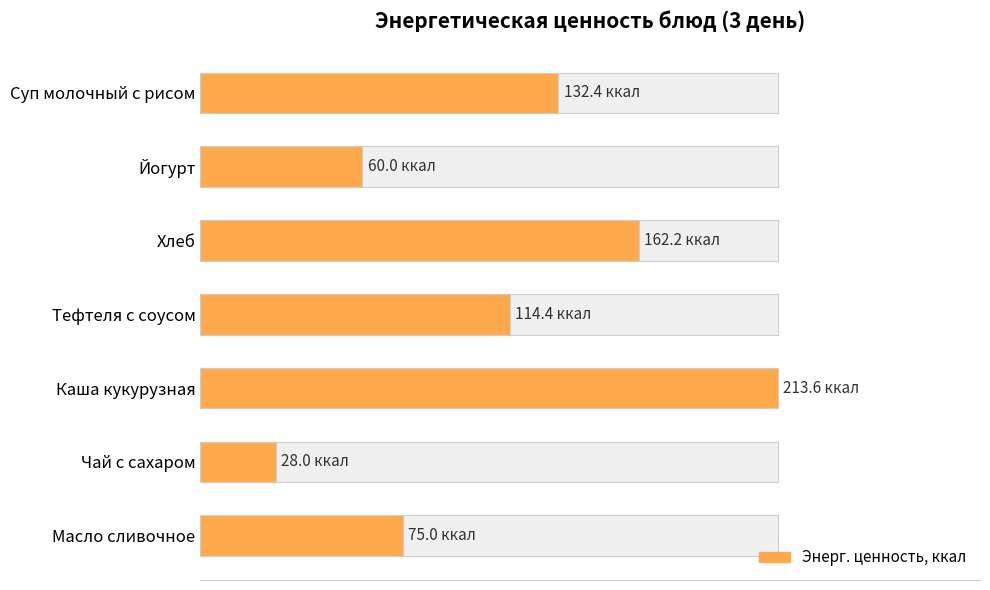

Reading right to left, extract all data points from this chart.

75.0	28.0	213.6	114.4	162.2	60.0	132.4